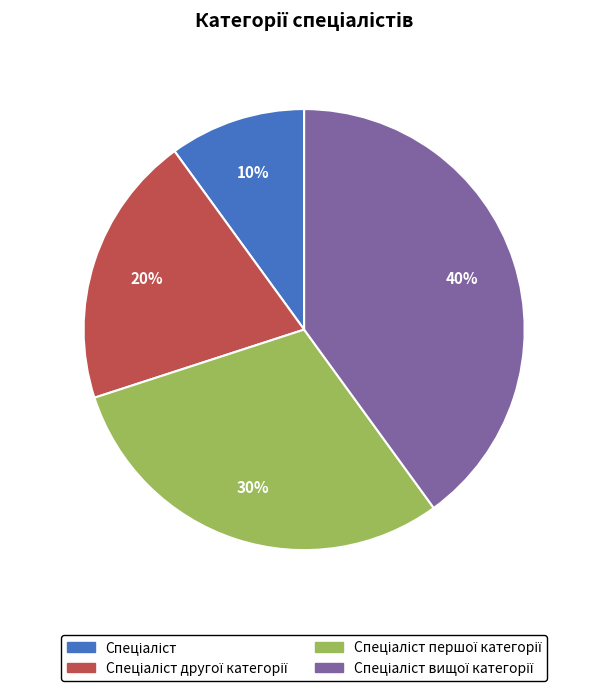

To the nearest percent, what is the average slice percentage?

25%